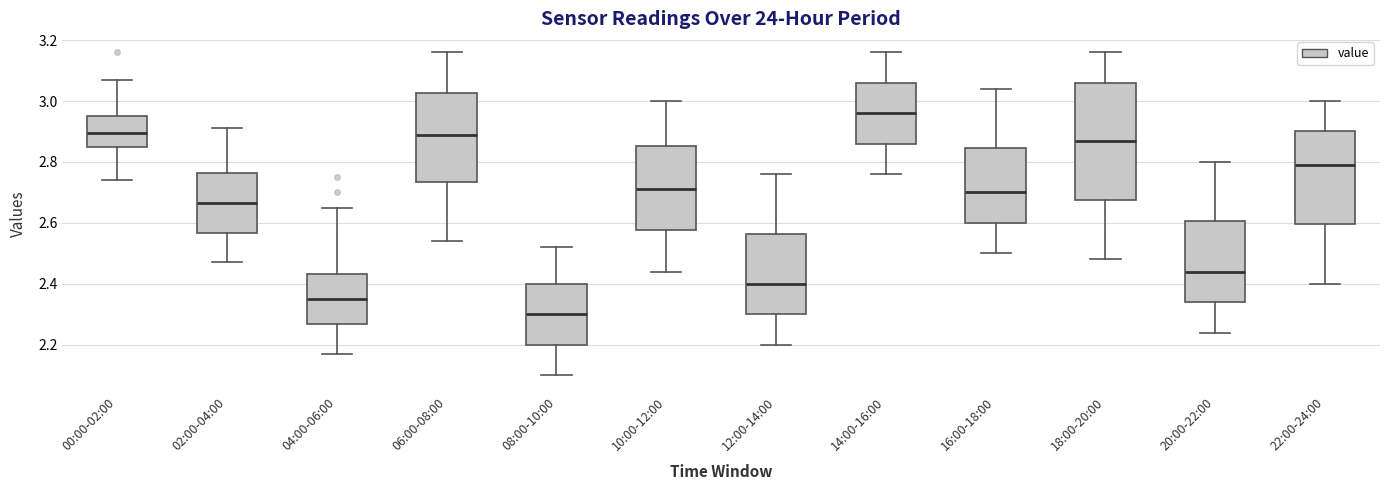

Where is the upper edge of the box for 20:00-22:00 on the y-axis? The values are not printed on the chart, so give them approximately, as read against the axis.

2.60